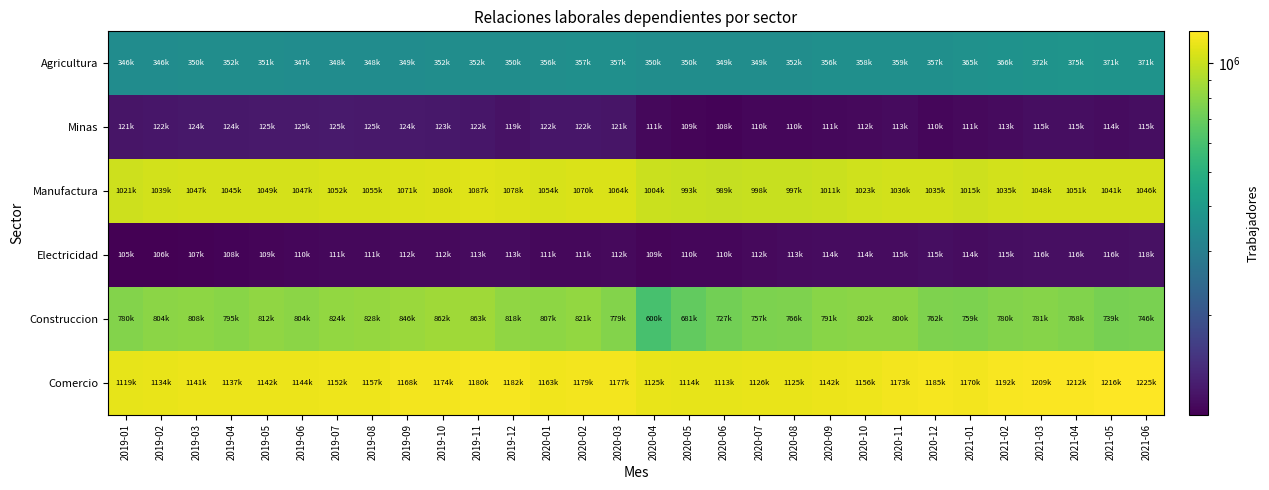

Between 2019-02 and 2021-05, which is larger?

2021-05